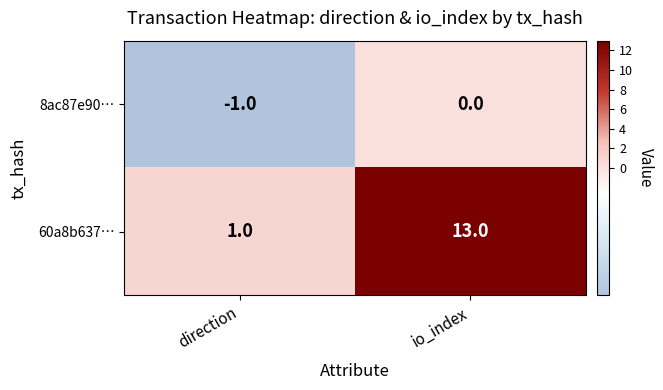

The 8ac87e90… series shows -1 at direction. True or false?

True